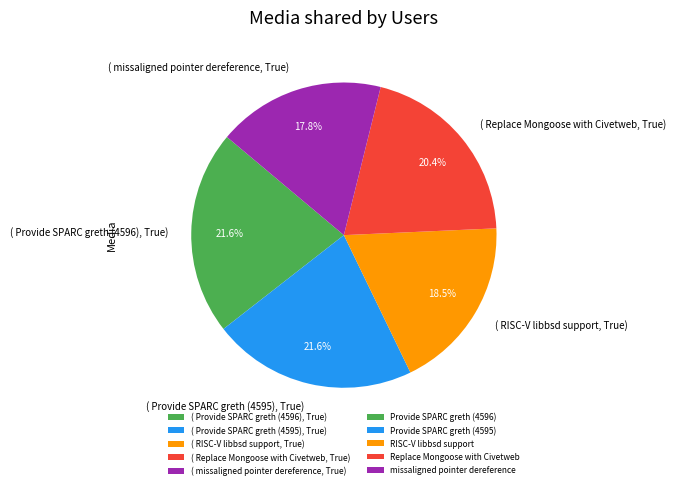

Do ( Provide SPARC greth (4596), True) and ( missaligned pointer dereference, True) together represent more than half of the pie?

No